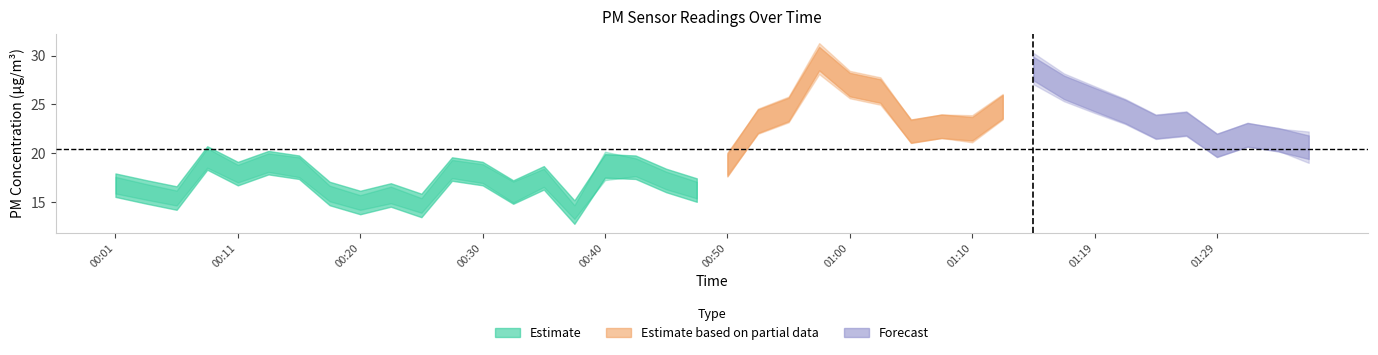

What is the label of the 31st point from the left?

01:15